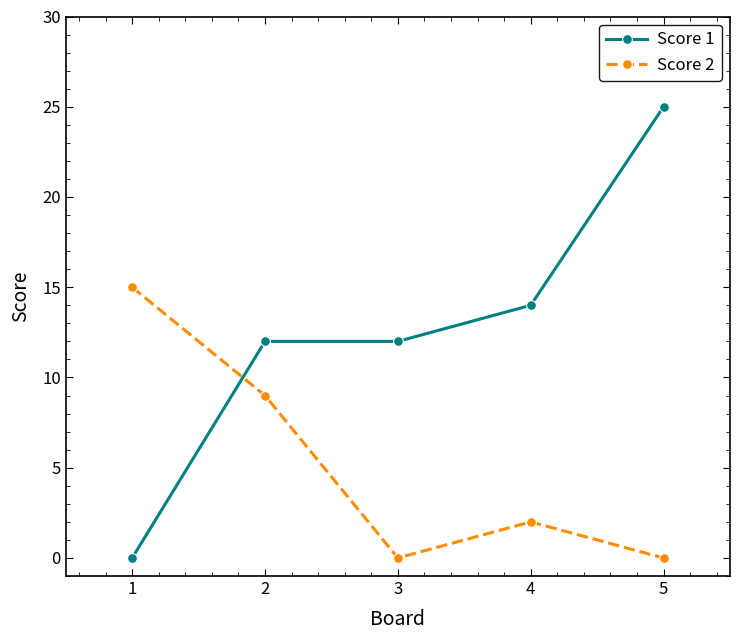

Reading right to left, extract all data points from this chart.

Score 1: 25	14	12	12	0
Score 2: 0	2	0	9	15